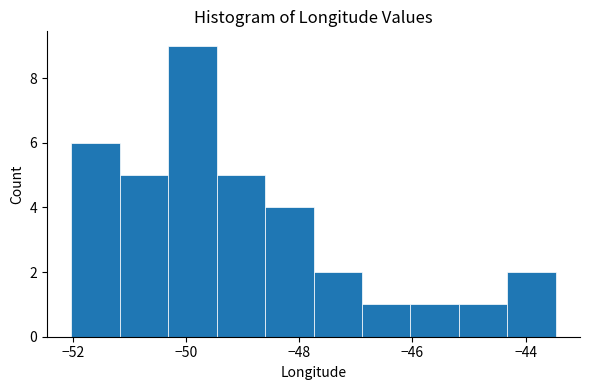

Which range on the x-axis has the tallest bar?

-50.4 to -49.4